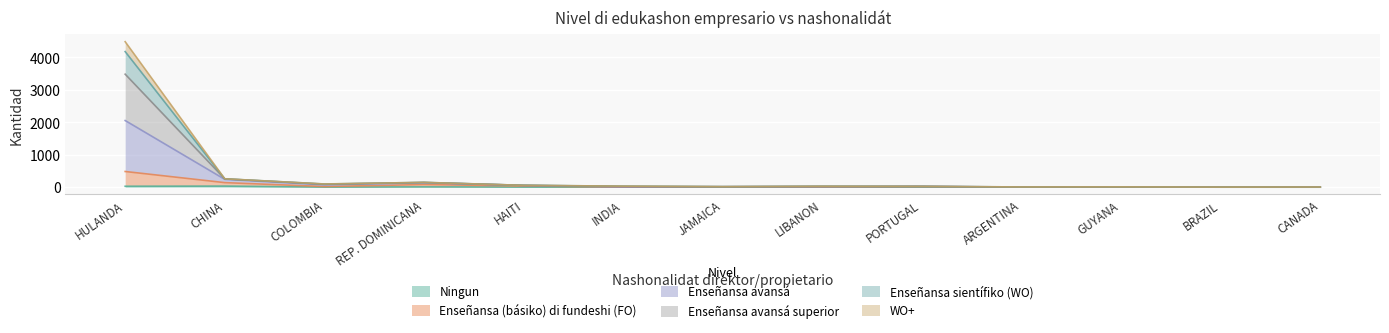

What is the sum of the Enseñansa (básiko) di fundeshi (FO) values at HAITI and CHINA?

178